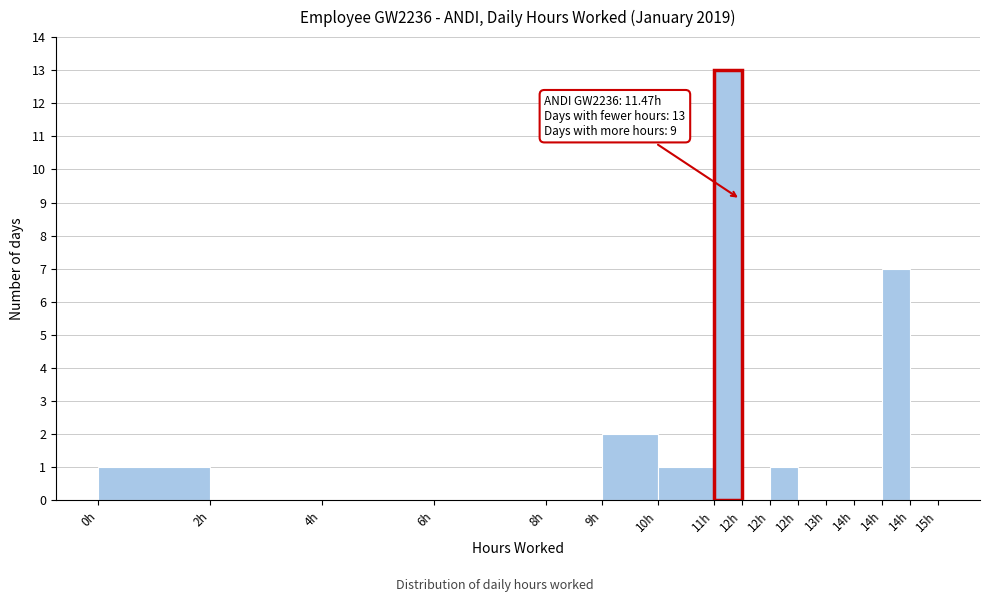

Are the bars horizontal?

No